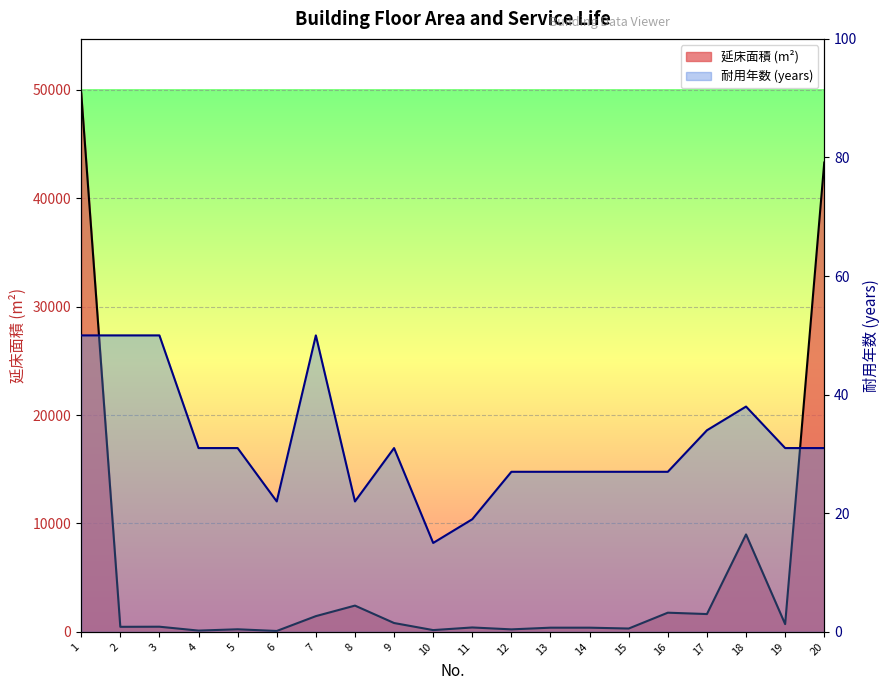

What are all the series names shown in the legend?

延床面積 line, 耐用年数 line